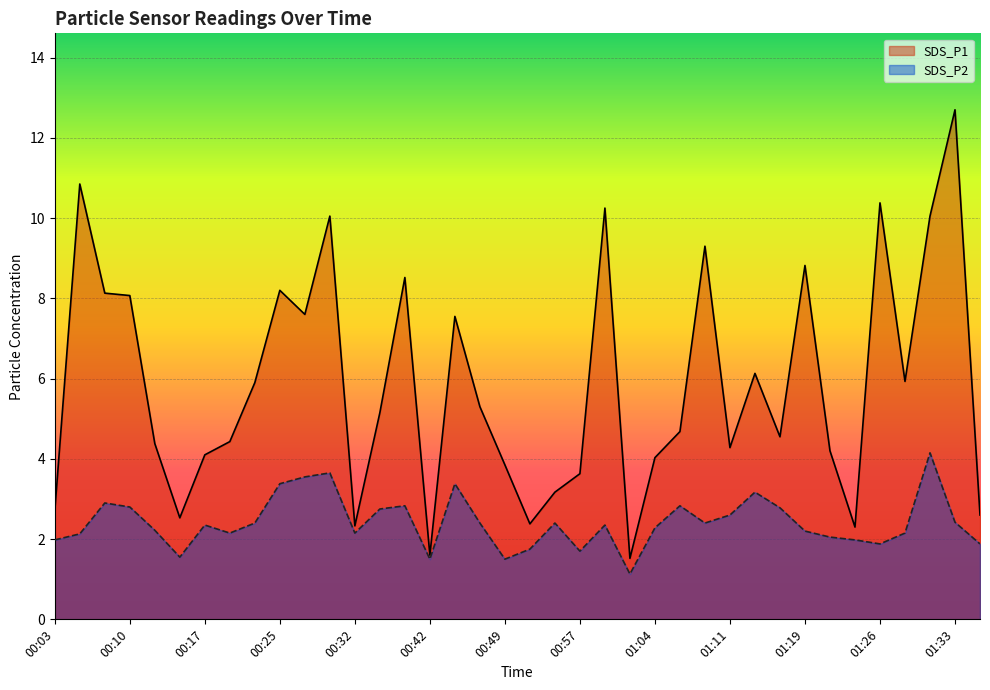

Rank the series by their maximum value, from lowest to highest.

SDS_P2, SDS_P1